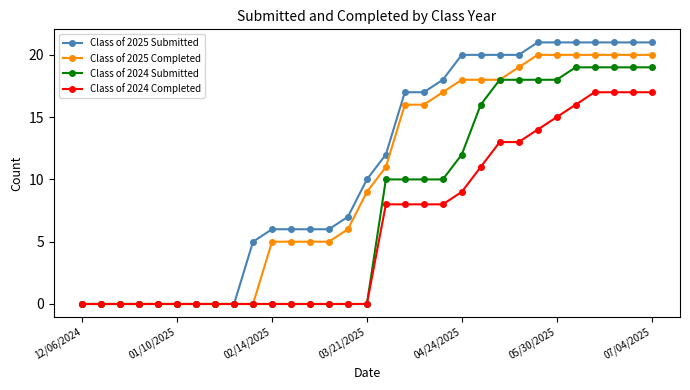

Which series has the largest total across all categories?

Class of 2025 Submitted